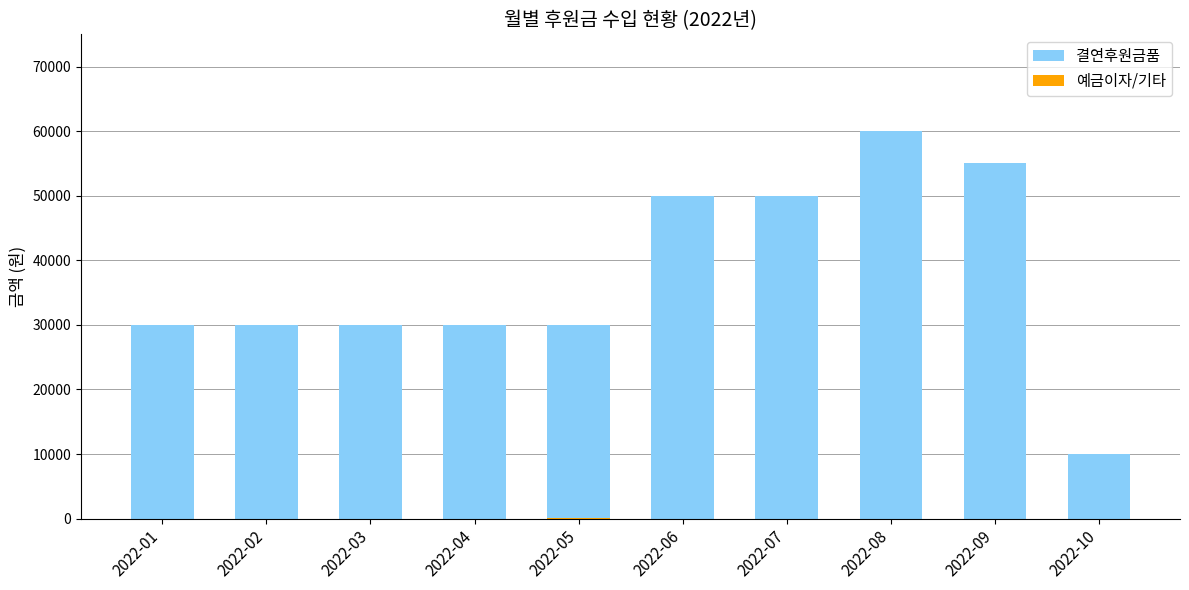

What is the maximum value for 예금이자/기타?

90